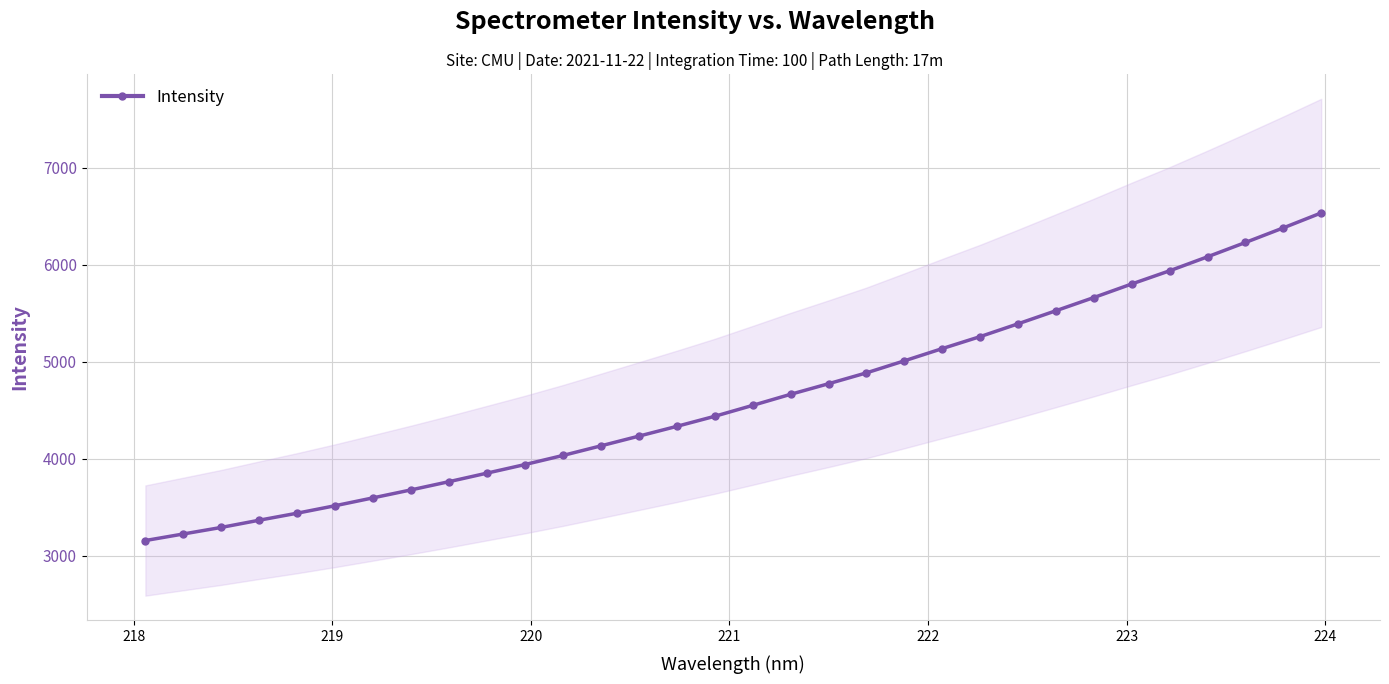

What is the lowest value of the Intensity series?

3157.3